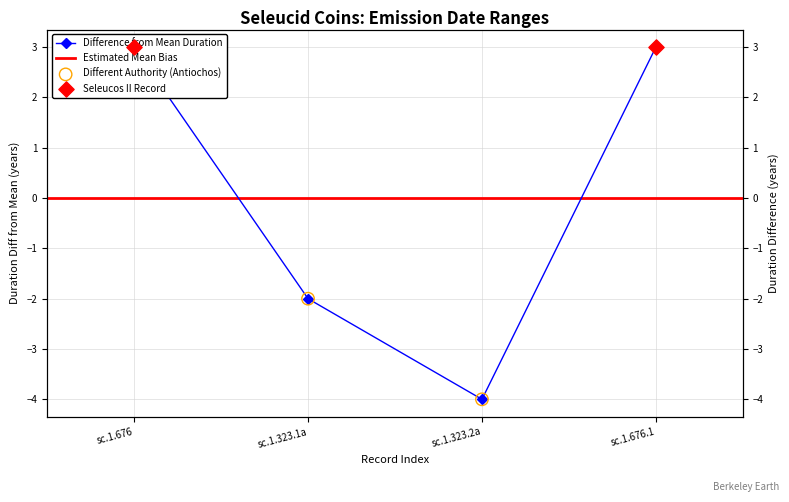

What is the change in value from sc.1.323.1a to sc.1.323.2a?

-2